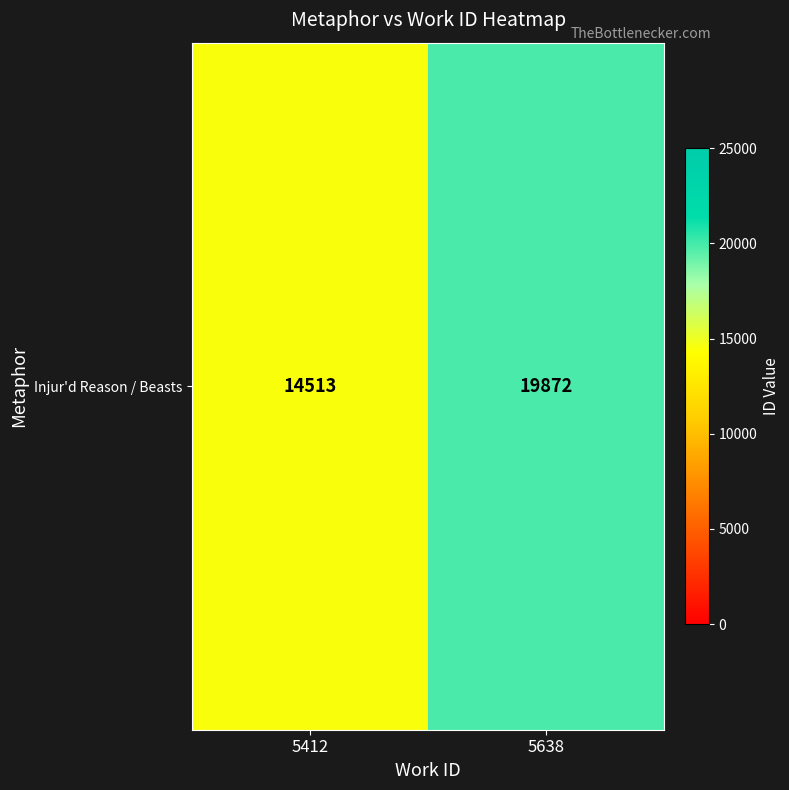

Reading right to left, extract all data points from this chart.

19872	14513